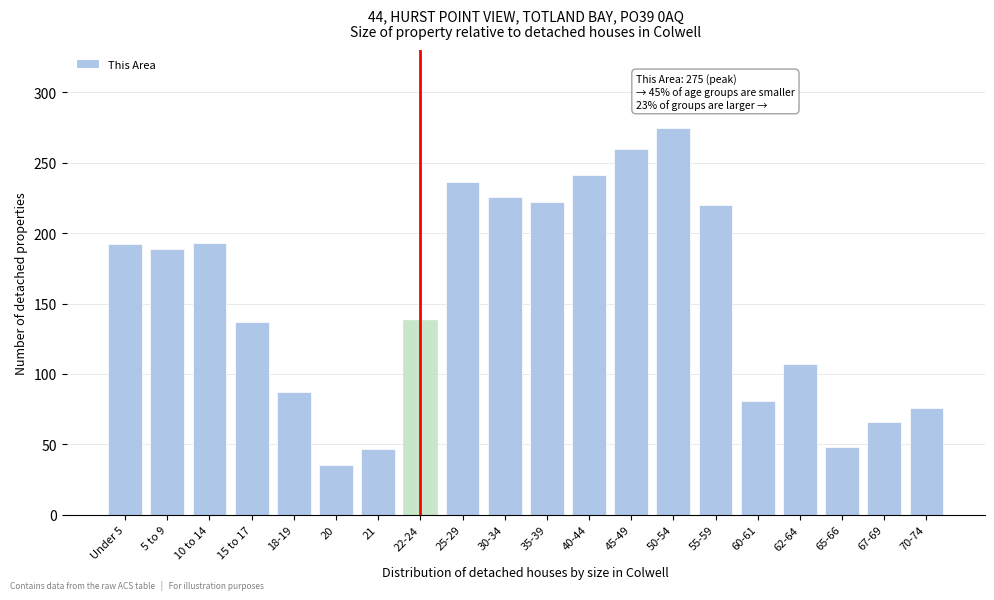

What is the sum of all values?

3076